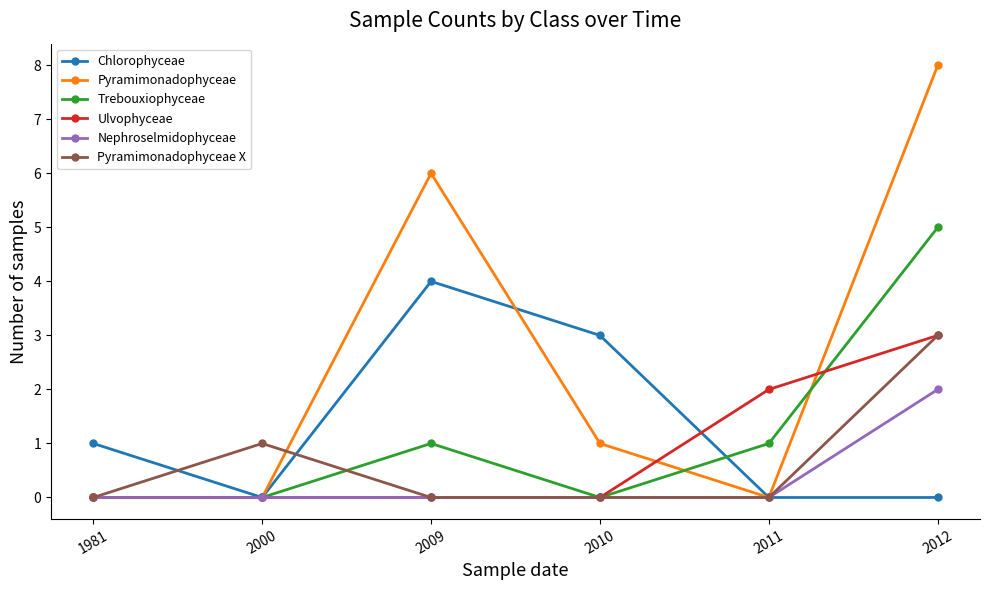

What is the difference between the maximum and minimum values in the Ulvophyceae series?

3